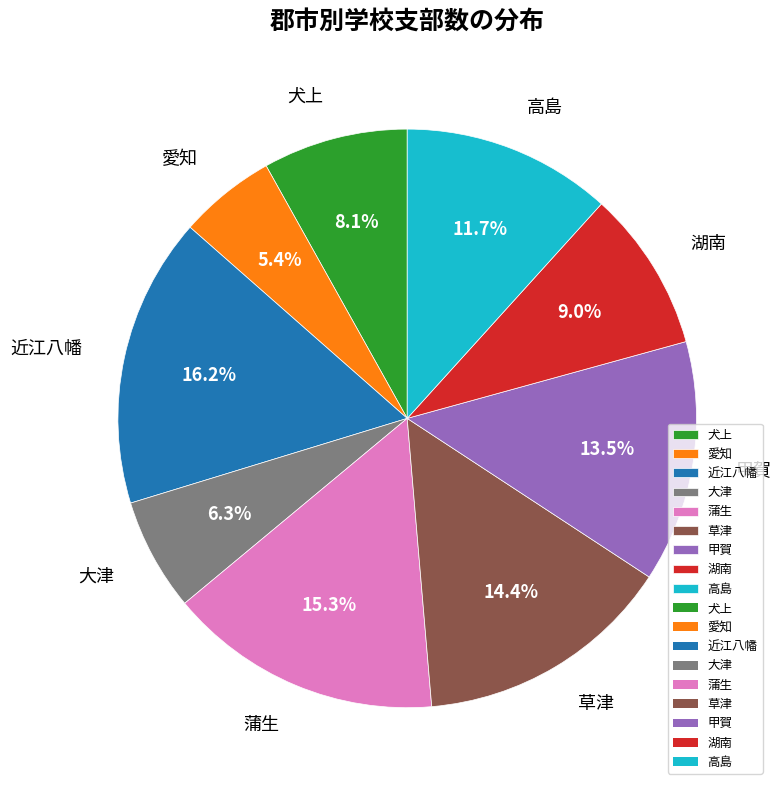

Between 蒲生 and 草津, which is larger?

蒲生